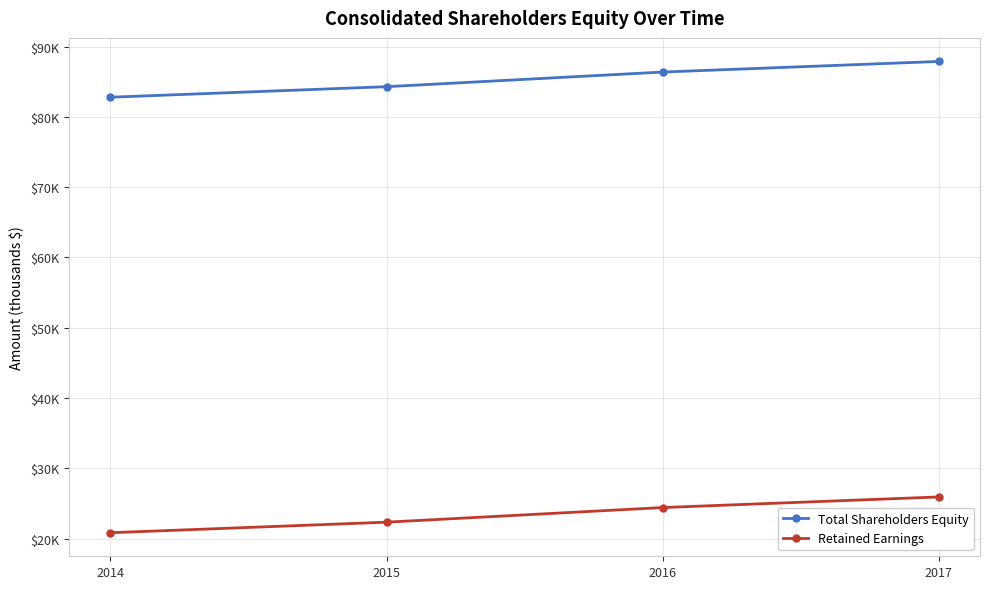

Reading right to left, what are all the values shown in this chart?

Total Shareholders Equity: 2017=87887	2016=86379	2015=84298	2014=82799
Retained Earnings: 2017=25929	2016=24421	2015=22340	2014=20841